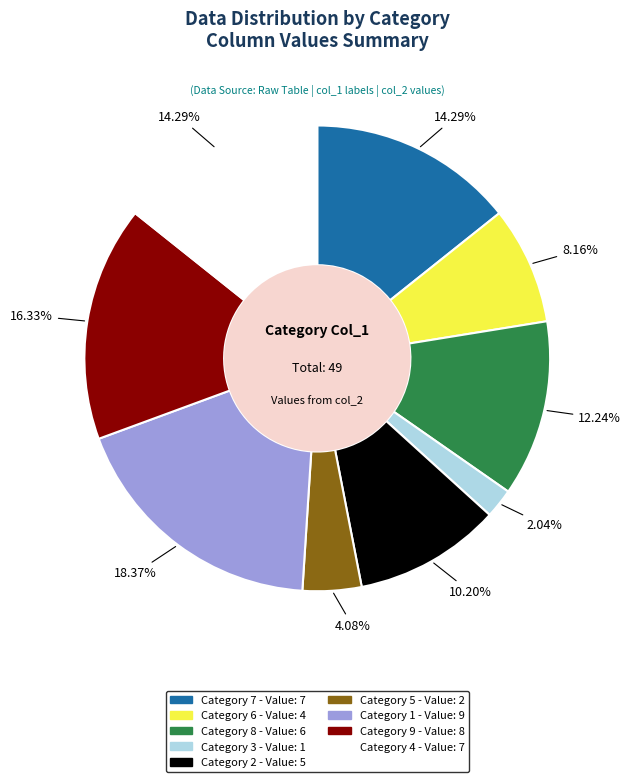

Count the number of slices in the pie.

9